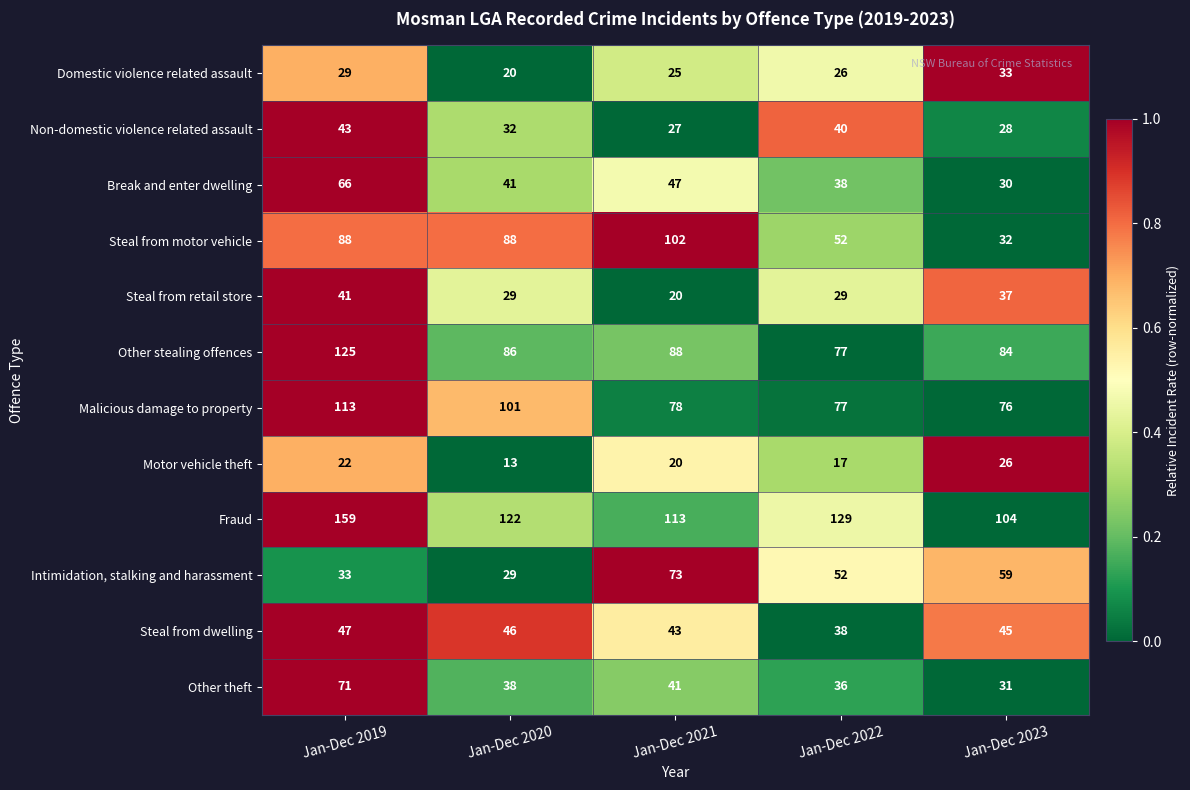

How many series are shown in this chart?

12